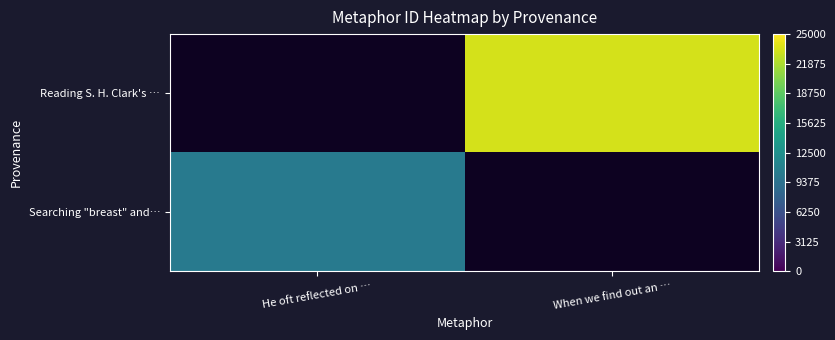

Which label corresponds to the largest value in the chart?

When we find out an …